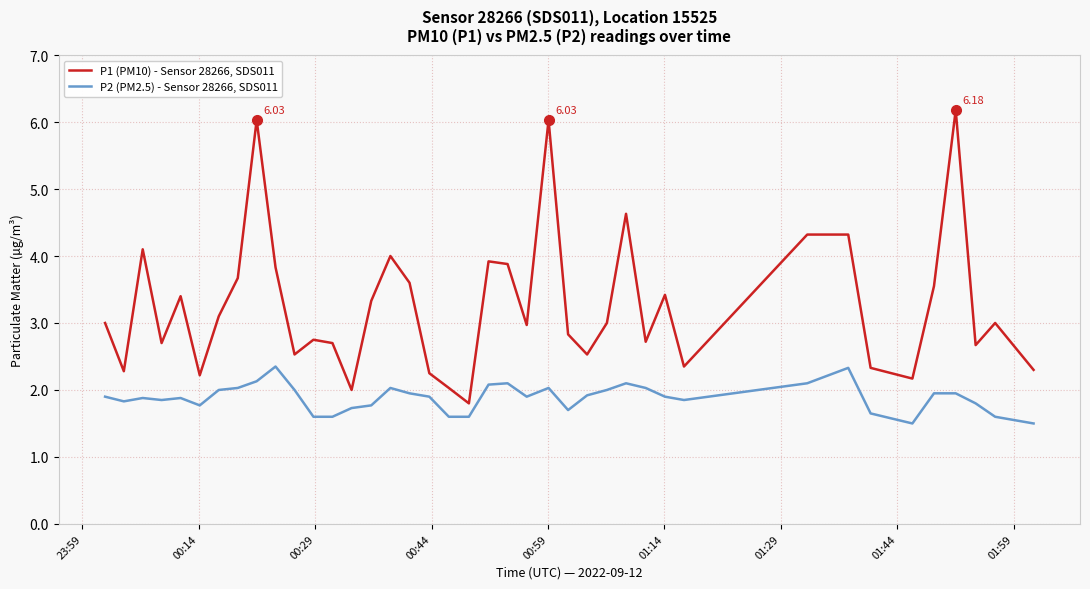

How many categories are shown in the chart?

40